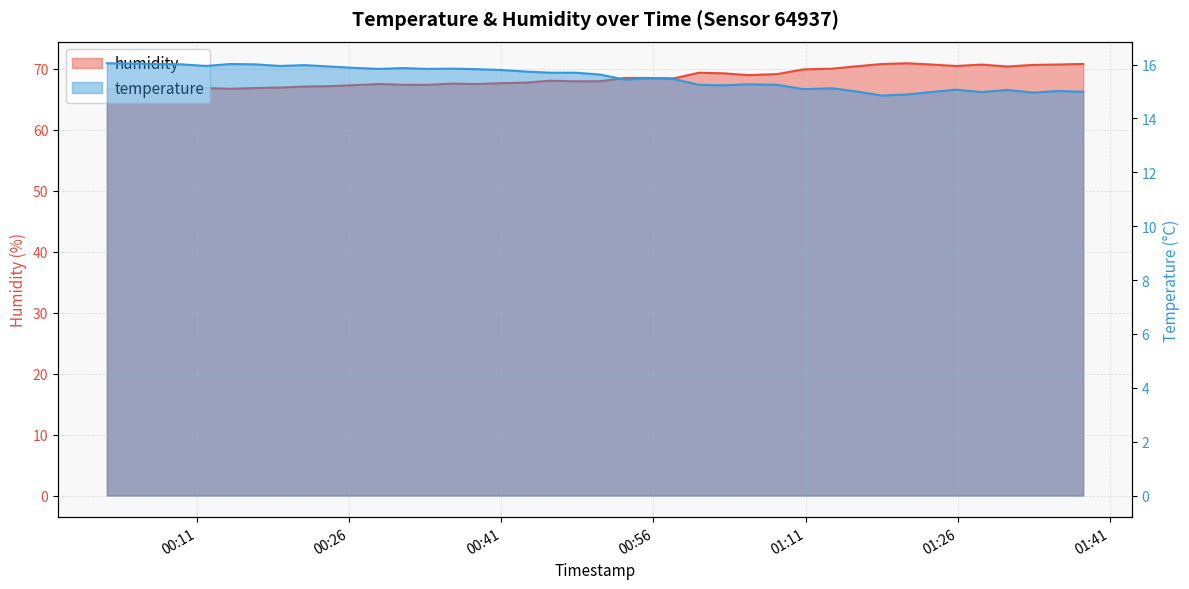

True or false: humidity and temperature intersect in this chart.

False